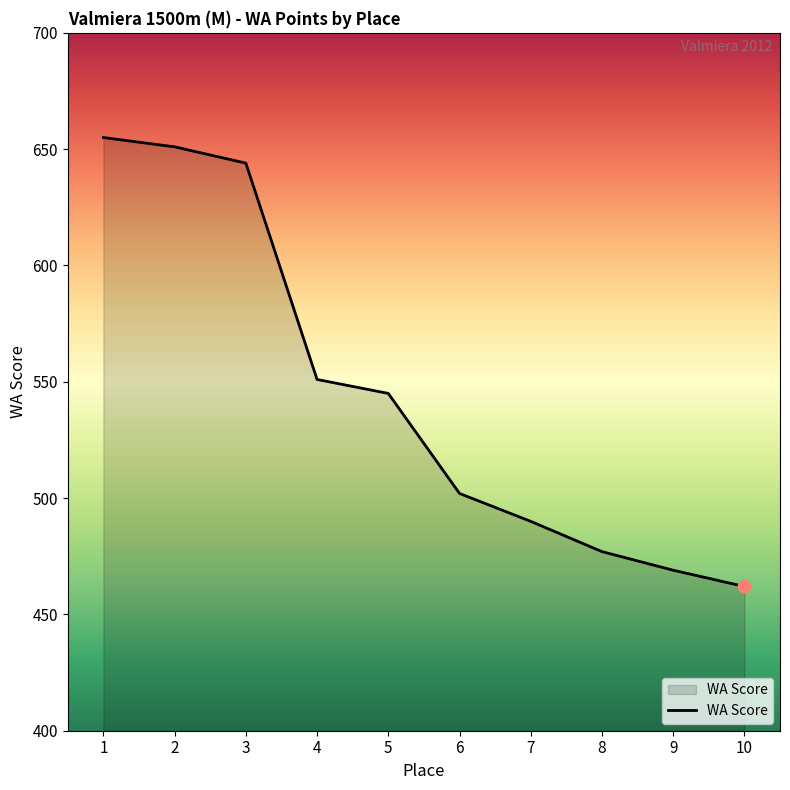

Approximately how many times larger is the value at 7 compared to 3?

0.8